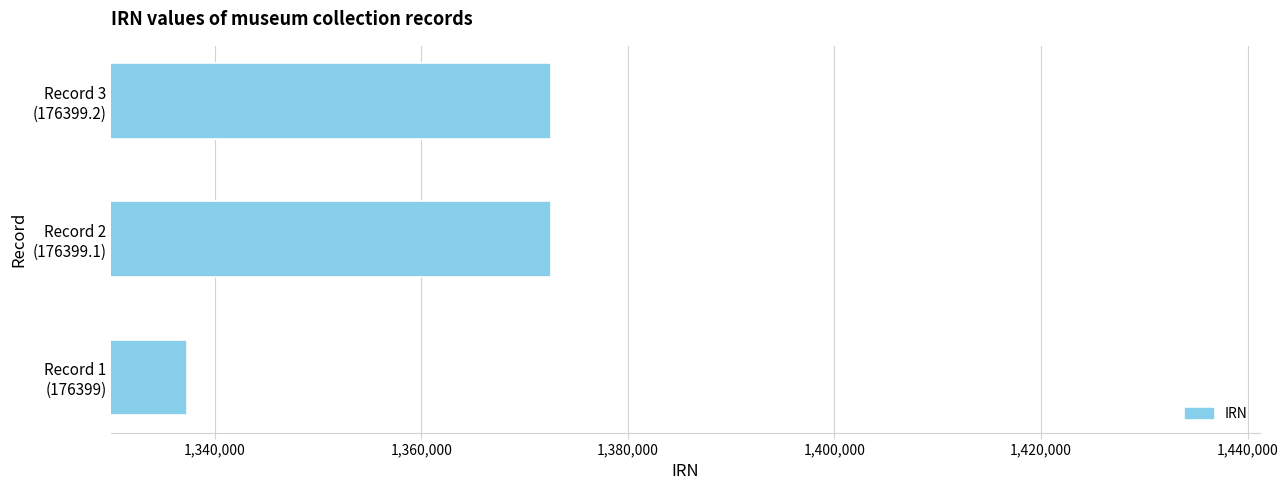

What is the minimum value shown in the chart?

1337283